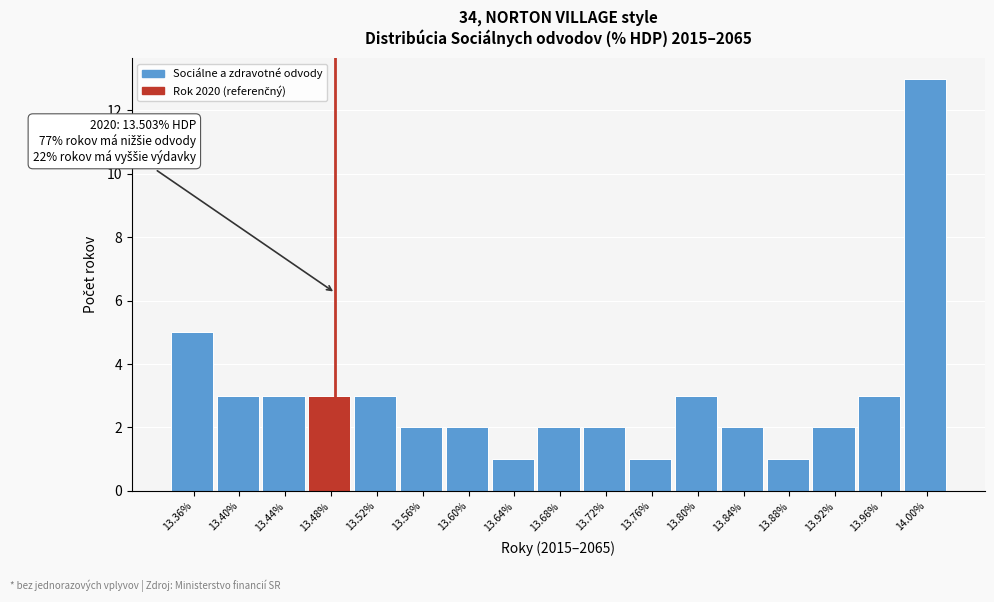

Reading left to right, what are all the values shown in this chart?

13.36%=5	13.40%=3	13.44%=3	13.48%=3	13.52%=3	13.56%=2	13.60%=2	13.64%=1	13.68%=2	13.72%=2	13.76%=1	13.80%=3	13.84%=2	13.88%=1	13.92%=2	13.96%=3	14.00%=13